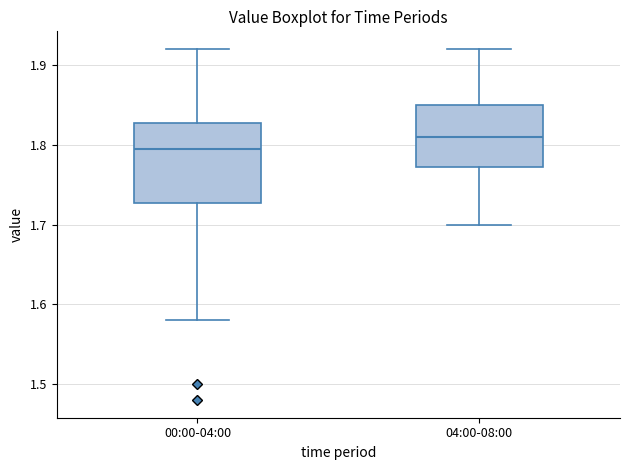

Comparing the boxes themselves (not the whiskers), which one is the tallest?

00:00-04:00